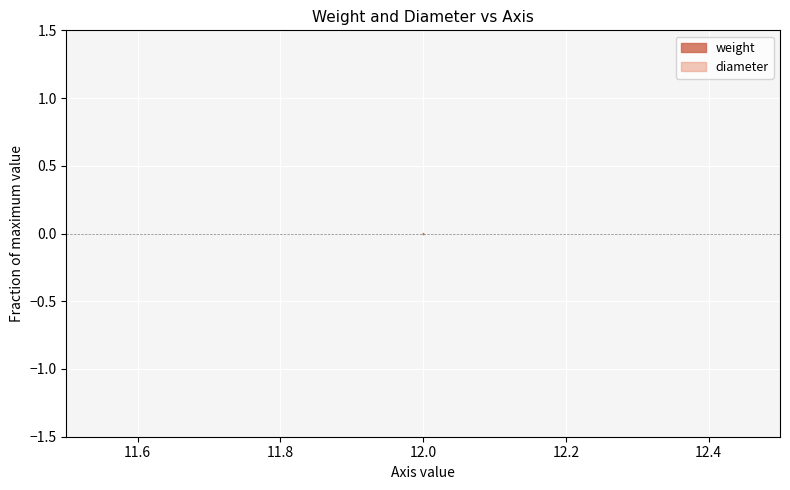

Which label corresponds to the smallest value in the chart?

12